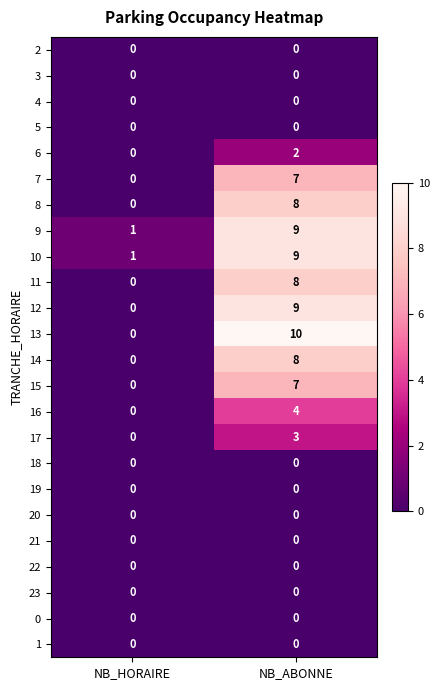

At which label is 16 closest to 2?

NB_HORAIRE